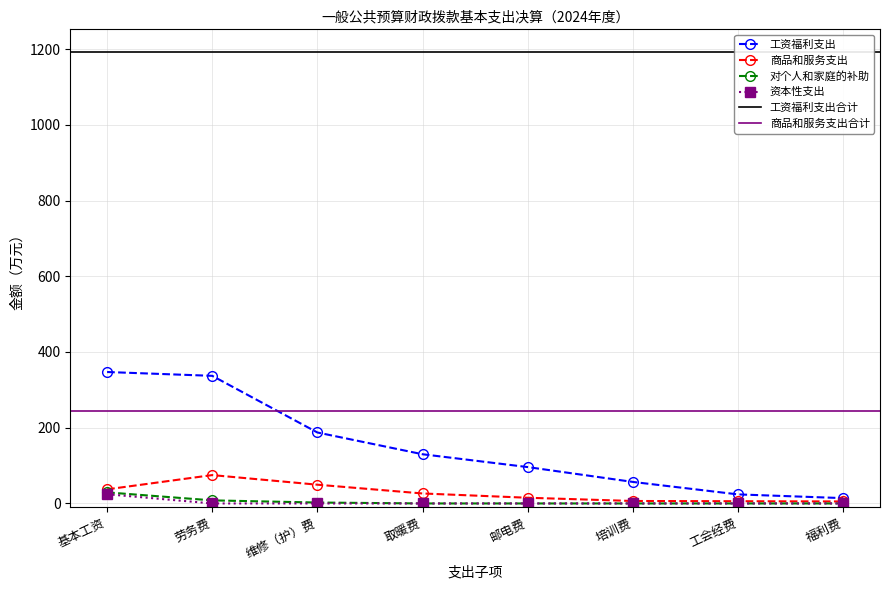

At how many categories does at least one series exceed 240?

2